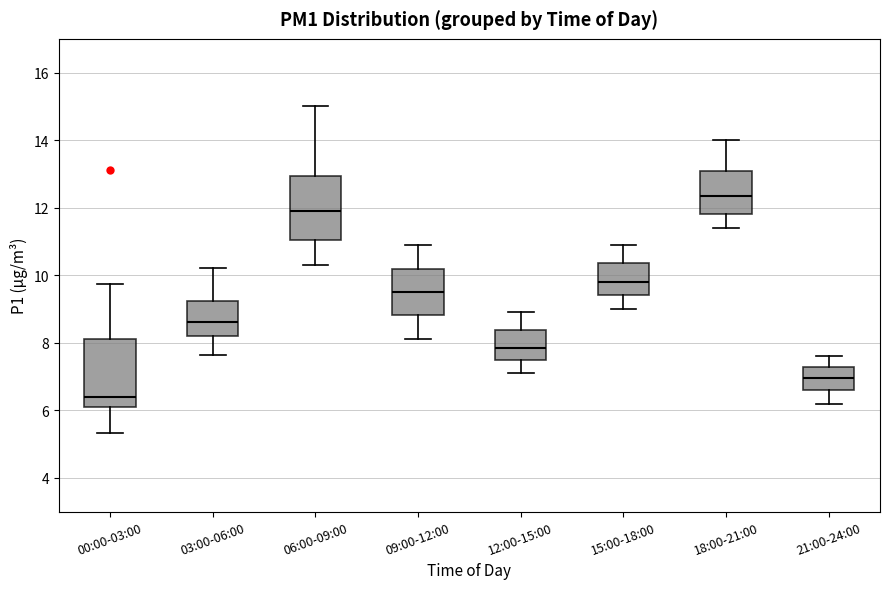

Reading left to right, read every box against the y-axis: the position of its median line, the range the box covers, and the ends of its whiskers. The values are not printed on the chart, so give them approximately, as read against the axis.

00:00-03:00: median 6.4, box 6.2 to 8.0, whiskers 5.4 to 9.8
03:00-06:00: median 8.6, box 8.2 to 9.2, whiskers 7.6 to 10.2
06:00-09:00: median 12.0, box 11.0 to 13.0, whiskers 10.4 to 15.0
09:00-12:00: median 9.6, box 8.8 to 10.2, whiskers 8.2 to 11.0
12:00-15:00: median 7.8, box 7.6 to 8.4, whiskers 7.2 to 9.0
15:00-18:00: median 9.8, box 9.4 to 10.4, whiskers 9.0 to 11.0
18:00-21:00: median 12.4, box 11.8 to 13.0, whiskers 11.4 to 14.0
21:00-24:00: median 7.0, box 6.6 to 7.2, whiskers 6.2 to 7.6